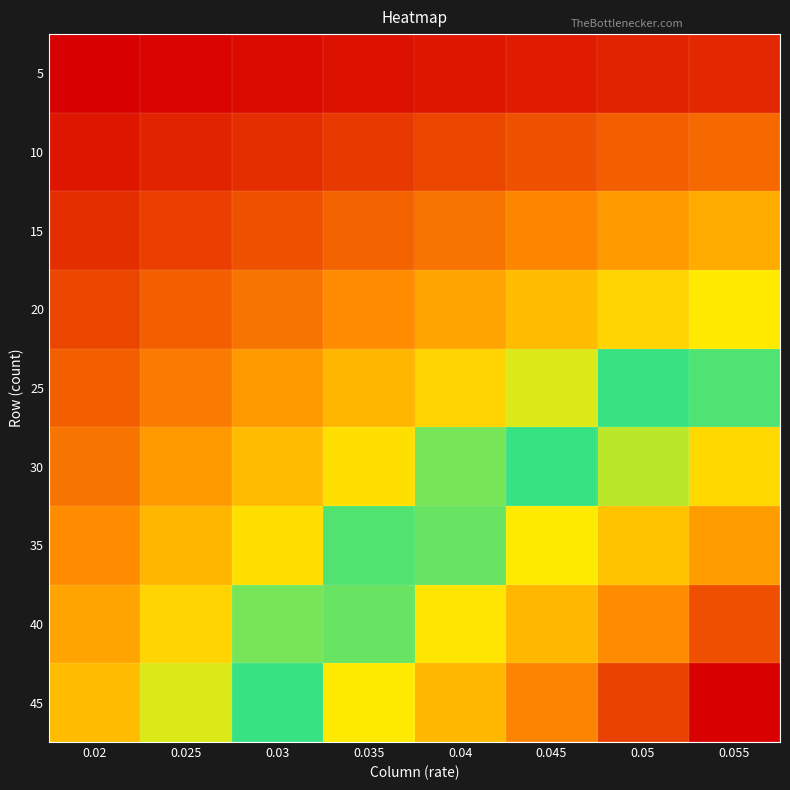

Between 0.04 and 0.025, which is larger?

0.04